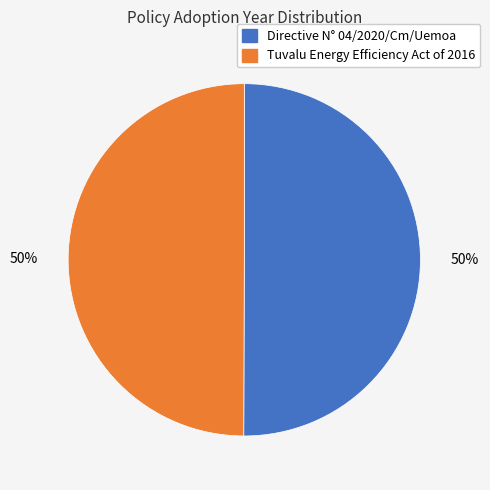

Combined, do Tuvalu Energy Efficiency Act of 2016 and Directive N° 04/2020/Cm/Uemoa account for over 50%?

Yes